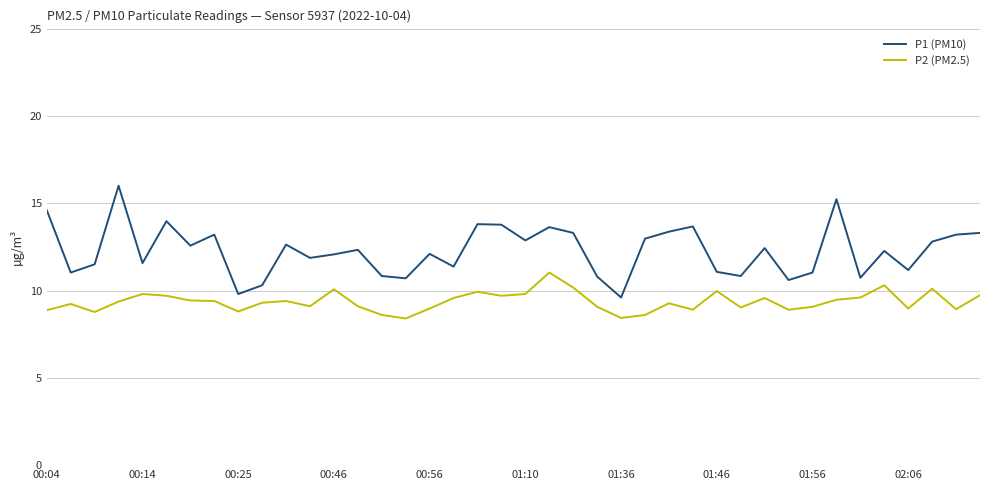

List the series in order of their peak value, highest first.

P1 (PM10), P2 (PM2.5)